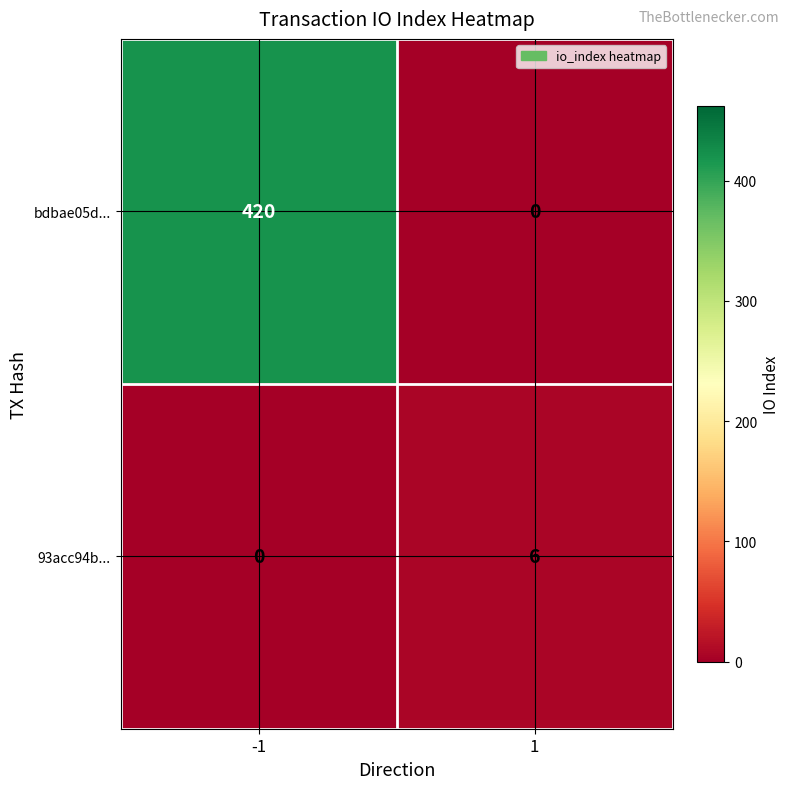

How many values in bdbae05d... are above zero?

1